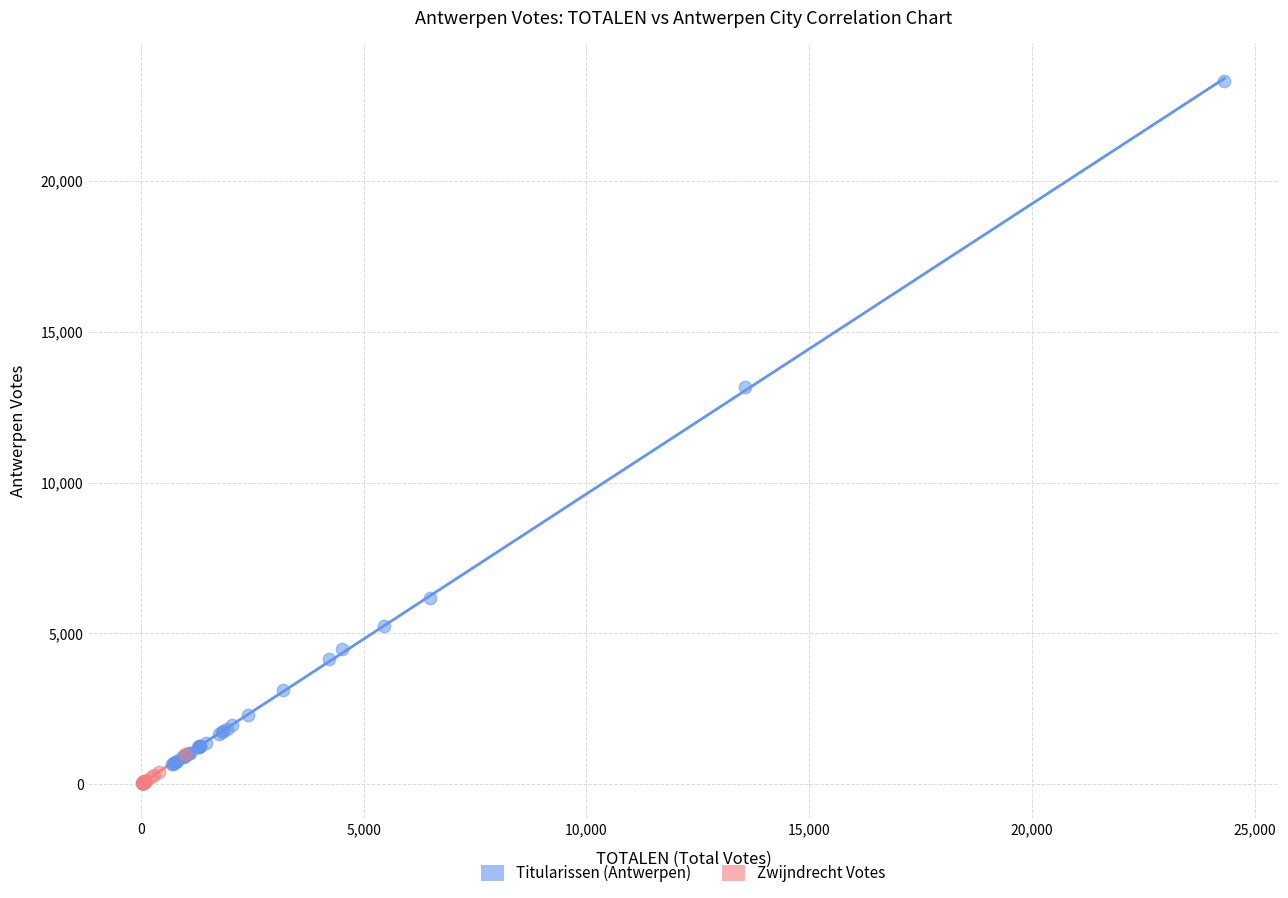

Which series has the largest Y range (max minus min)?

Titularissen (Antwerpen)